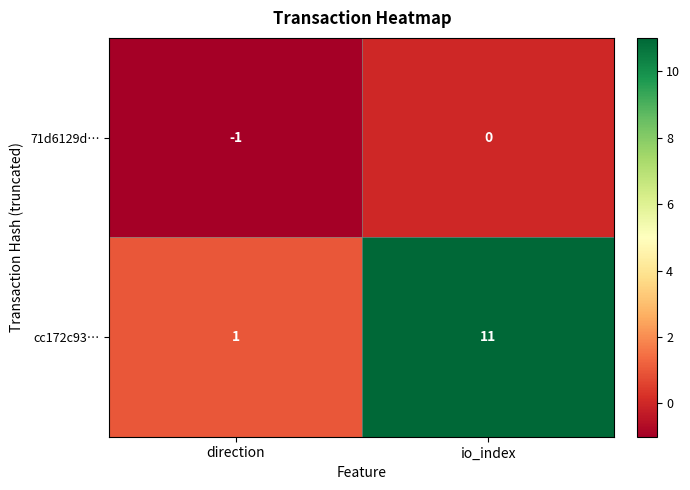

What is the difference between the maximum and minimum values in the cc172c93… series?

10